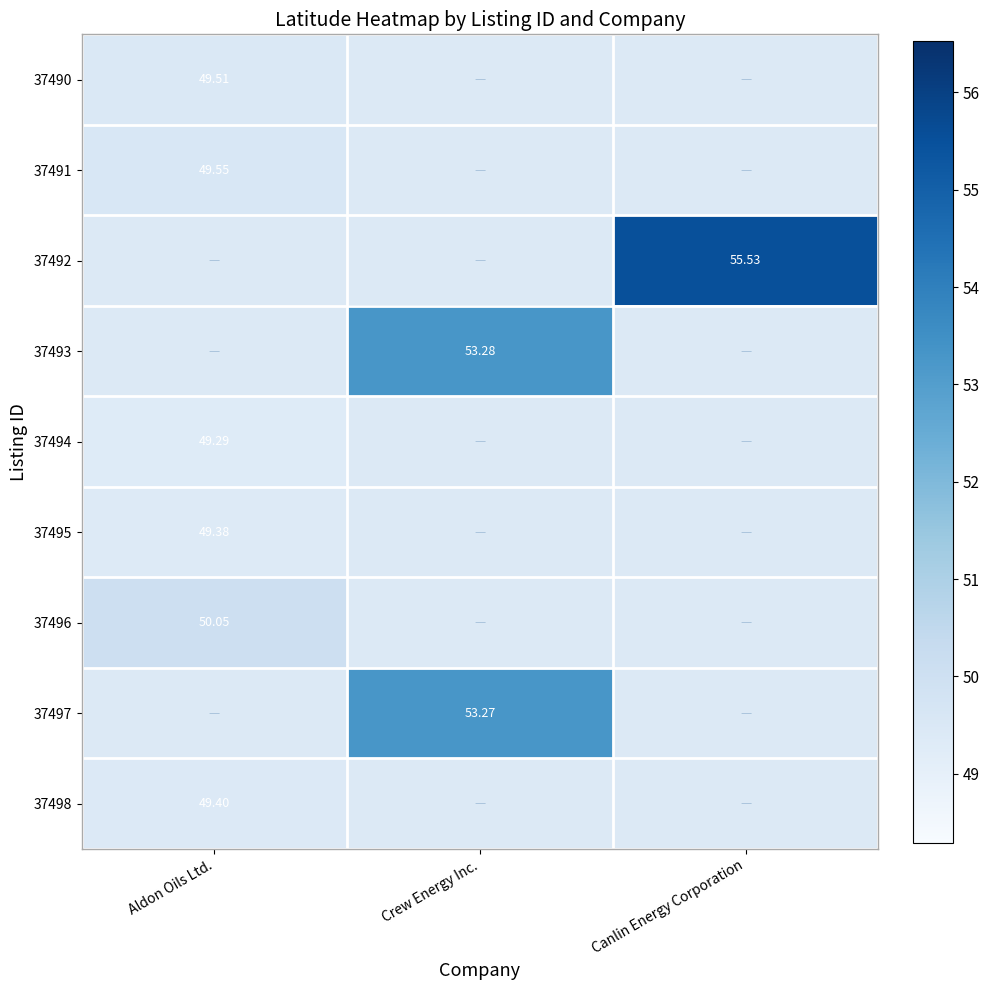

Is the value of 37498 at Aldon Oils Ltd. greater than the value of 37494 at Aldon Oils Ltd.?

Yes